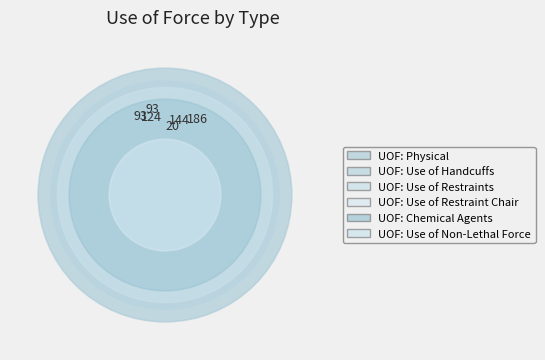

To the nearest percent, what is the difference between the largest and smallest slice percentages?

25%